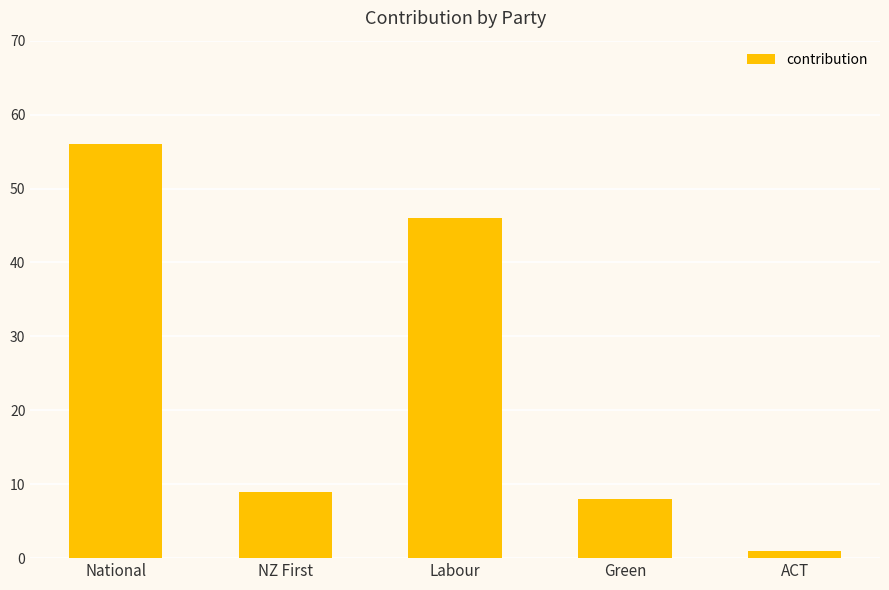

What is the label of the 5th bar from the left?

ACT